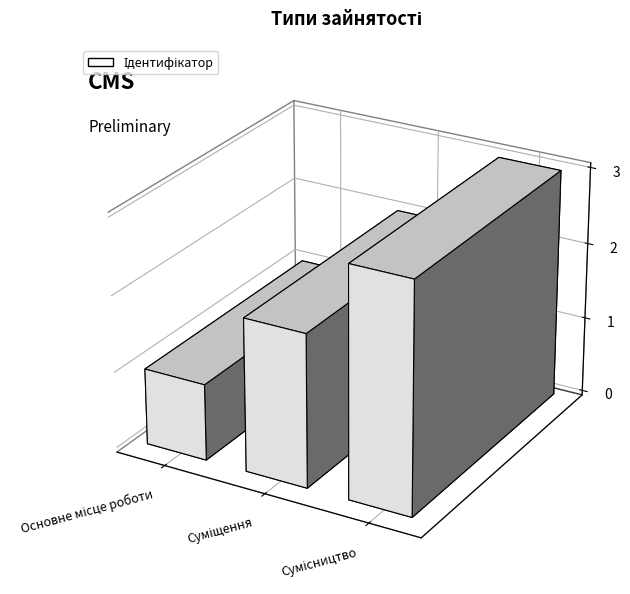

What is the value of the 1st bar from the left?

1